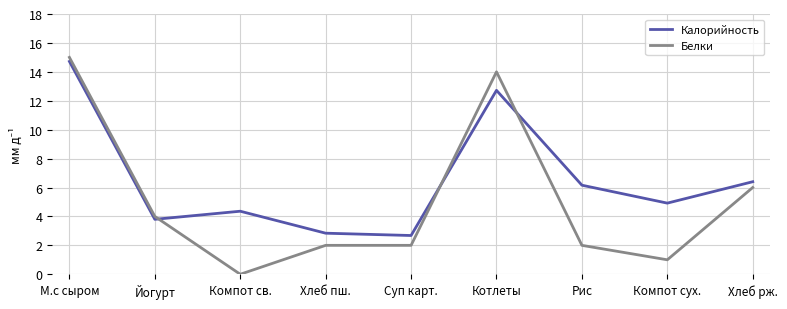

Reading left to right, extract all data points from this chart.

Калорийность: М.с сыром=14.7	Йогурт=3.8	Компот св.=4.4	Хлеб пш.=2.8	Суп карт.=2.7	Котлеты=12.7	Рис=6.2	Компот сух.=4.9	Хлеб рж.=6.4
Белки: М.с сыром=15.0	Йогурт=4.0	Компот св.=0.0	Хлеб пш.=2.0	Суп карт.=2.0	Котлеты=14.0	Рис=2.0	Компот сух.=1.0	Хлеб рж.=6.0